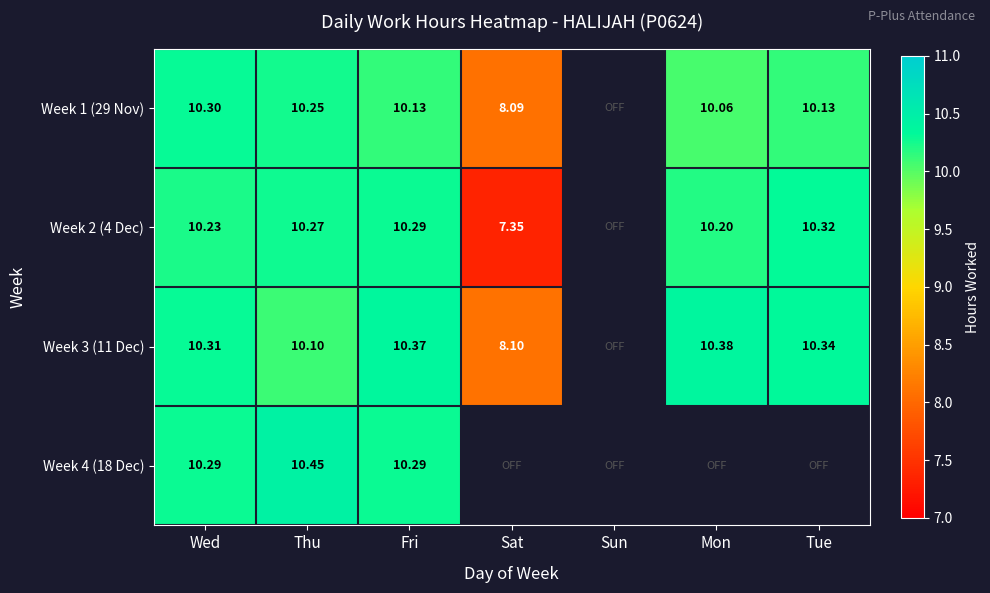

Is the value of Week 1 (29 Nov) at Fri greater than the value of Week 3 (11 Dec) at Tue?

No